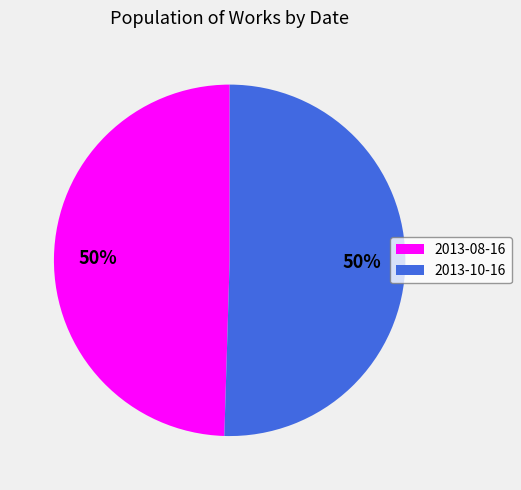

Is the sum of 2013-10-16 and 2013-08-16 greater than half?

Yes